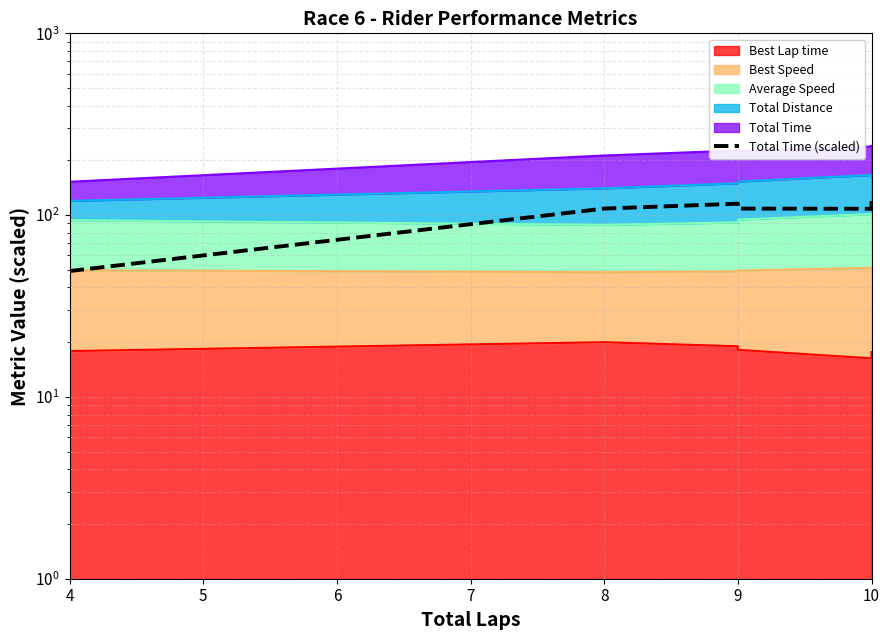

What is the value of the 5th point from the left?

108.4